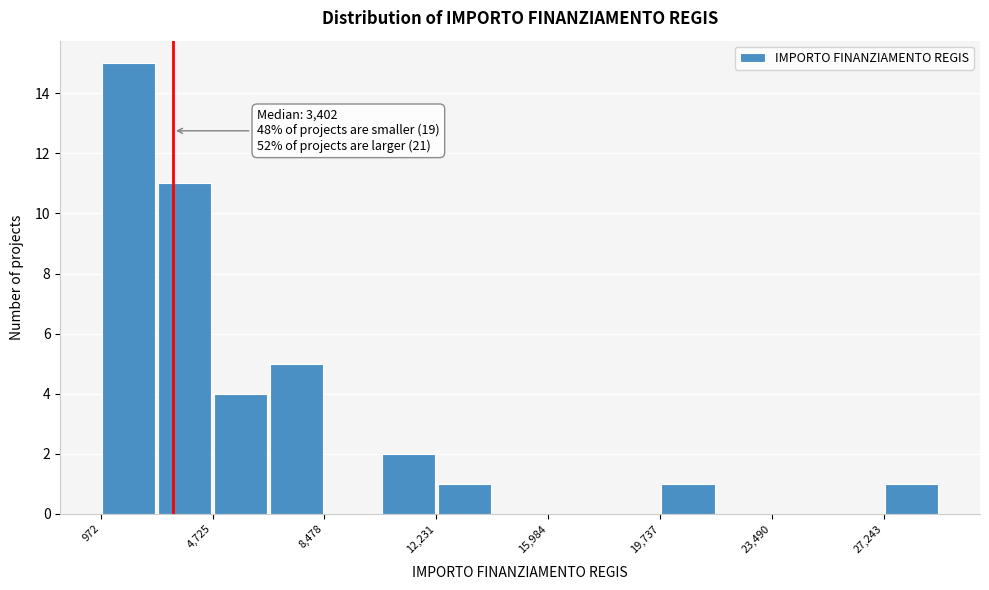

Read against the x-axis, roughly where is the centre of the tallest bar?

2000